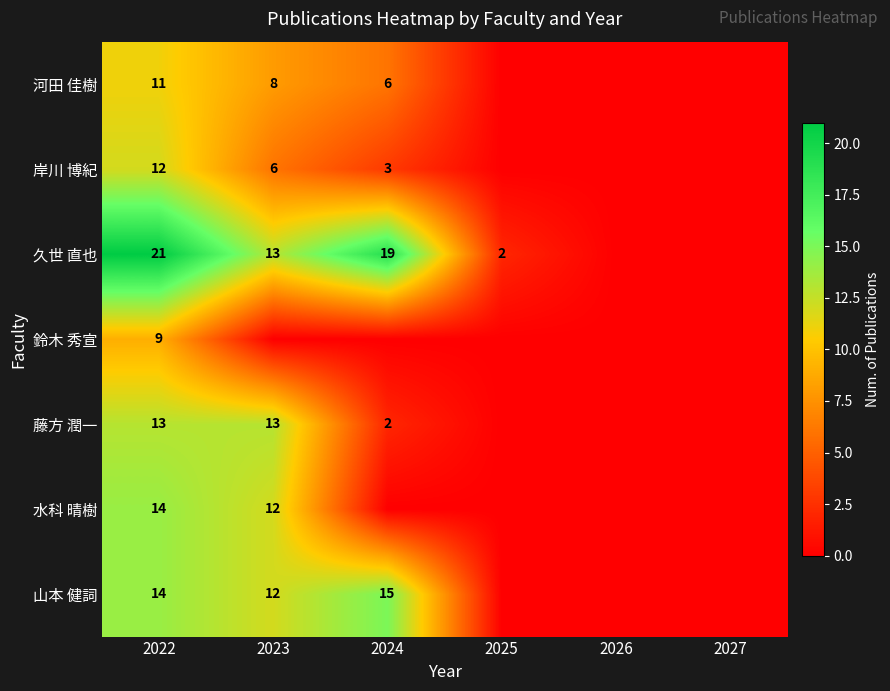

Is it true that 岸川 博紀 equals 11 at 2023?

False